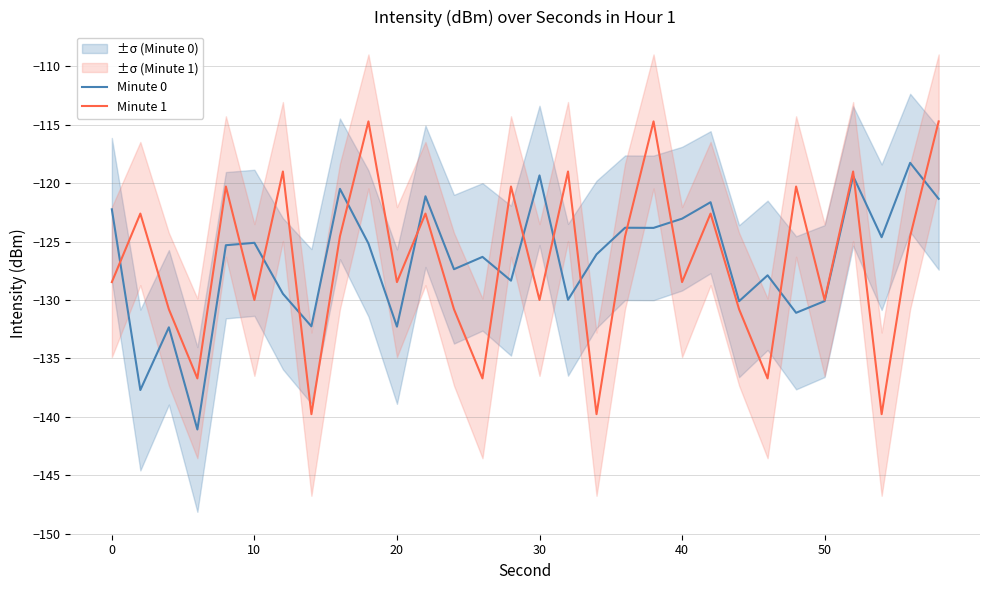

At how many categories does at least one series exceed -116?

3